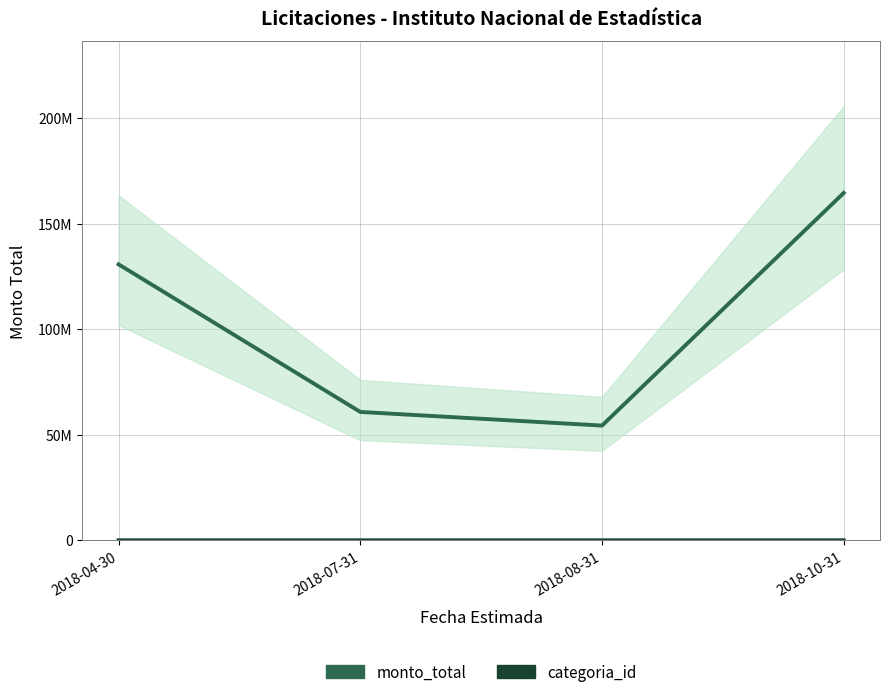

What is the approximate value of monto_total at 2018-10-31, to the nearest 50?

164552500